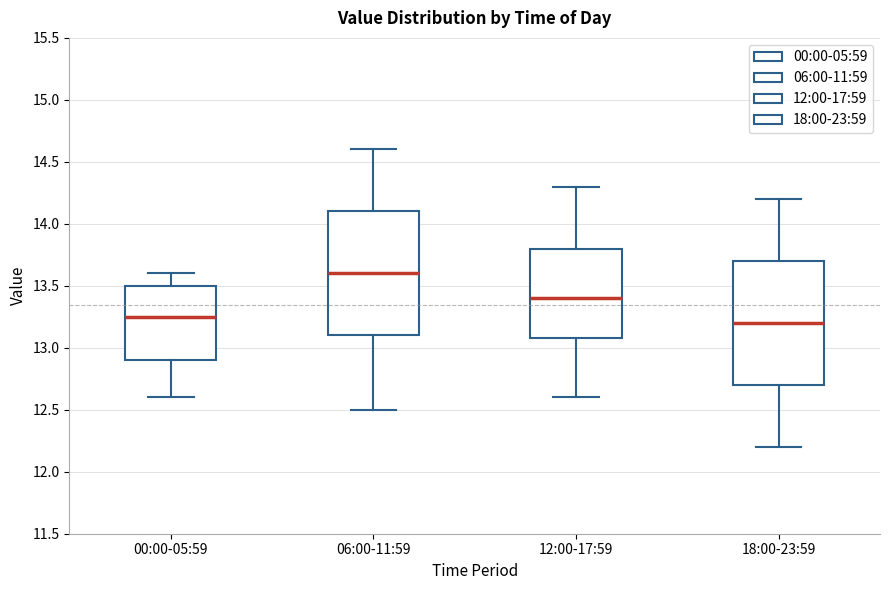

Where does the lower whisker of the box for 00:00-05:59 end on the y-axis? The values are not printed on the chart, so give them approximately, as read against the axis.

12.60